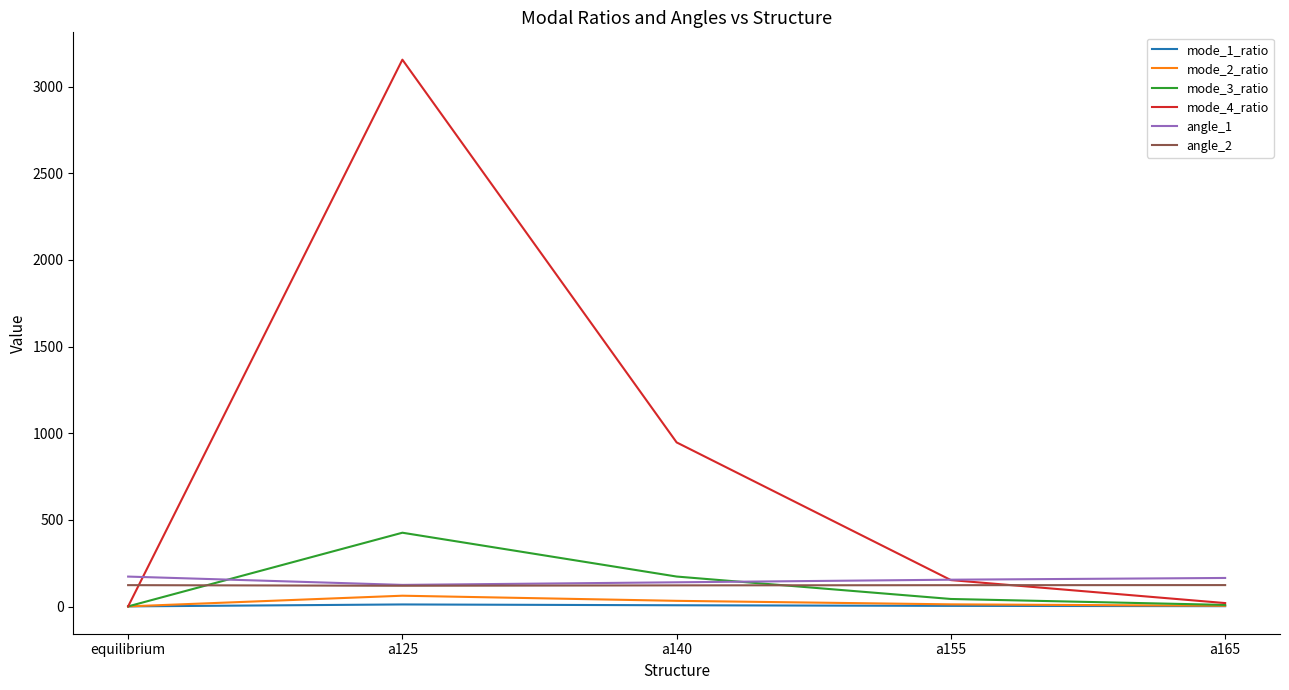

Is the value of mode_1_ratio at equilibrium greater than the value of angle_1 at a125?

No